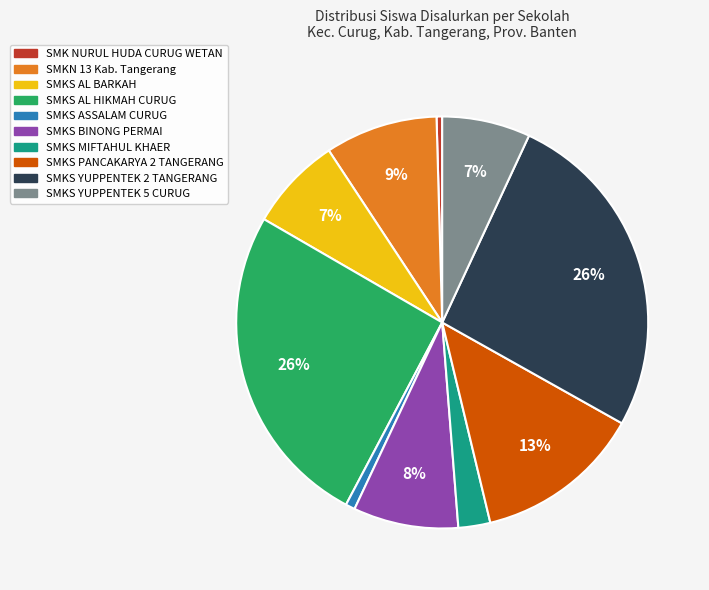

How many slices are in this pie chart?

10